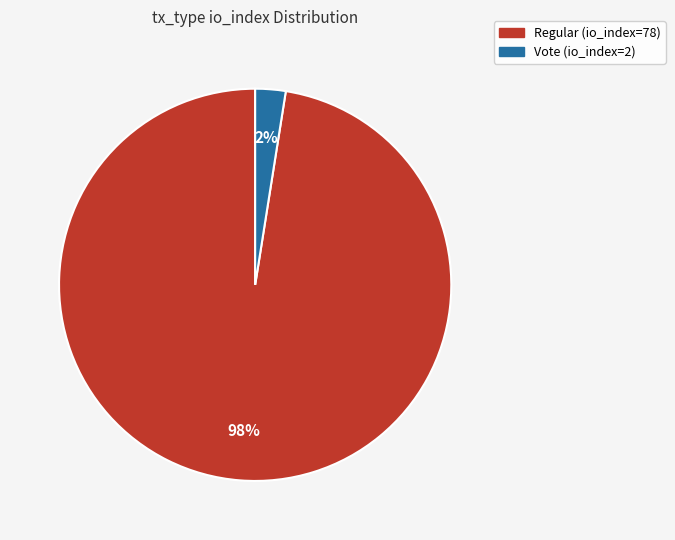

To the nearest percent, what is the combined percentage of Vote (io_index=2) and Regular (io_index=78)?

100%